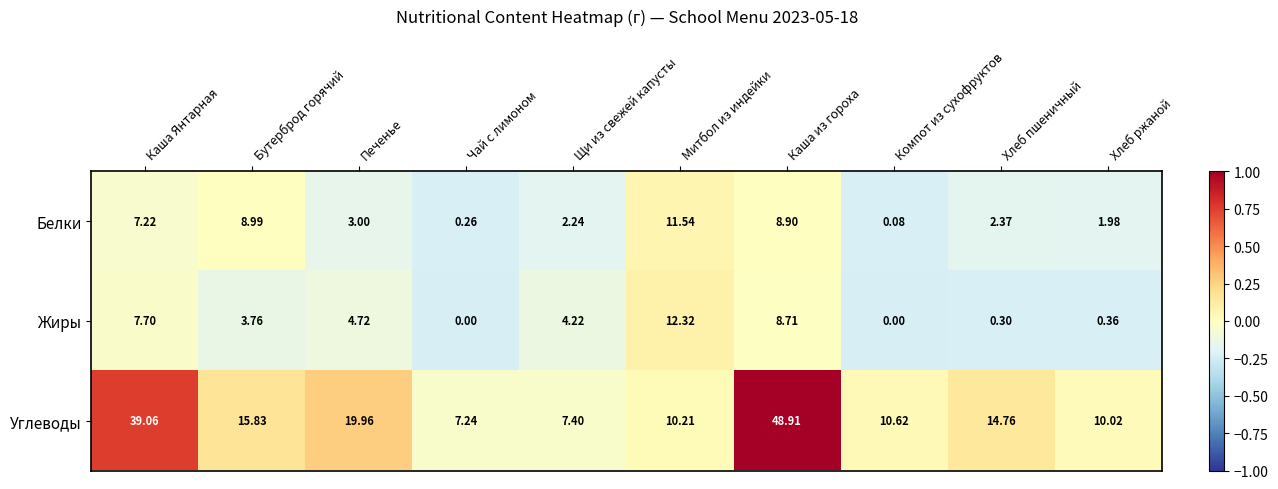

Rank the series at Митбол из индейки from highest to lowest value.

Жиры, Белки, Углеводы